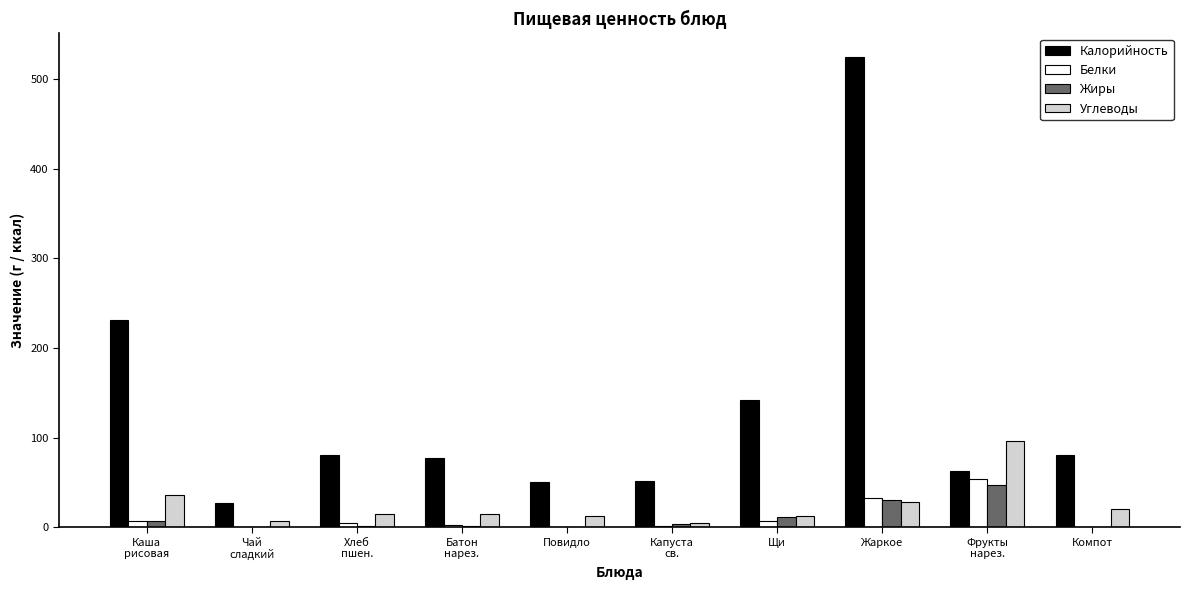

What is the highest value of the Калорийность series?

524.4